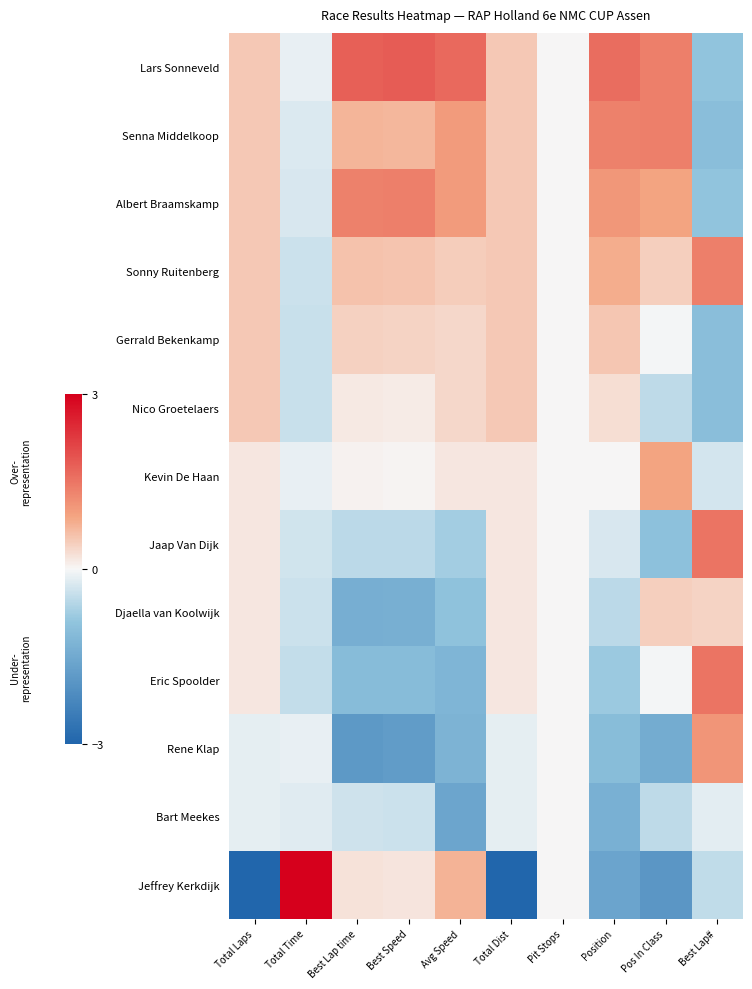

List the series in order of their peak value, lowest first.

Bart Meekes, Djaella van Koolwijk, Nico Groetelaers, Gerrald Bekenkamp, Kevin De Haan, Rene Klap, Senna Middelkoop, Sonny Ruitenberg, Albert Braamskamp, Jaap Van Dijk, Eric Spoolder, Lars Sonneveld, Jeffrey Kerkdijk